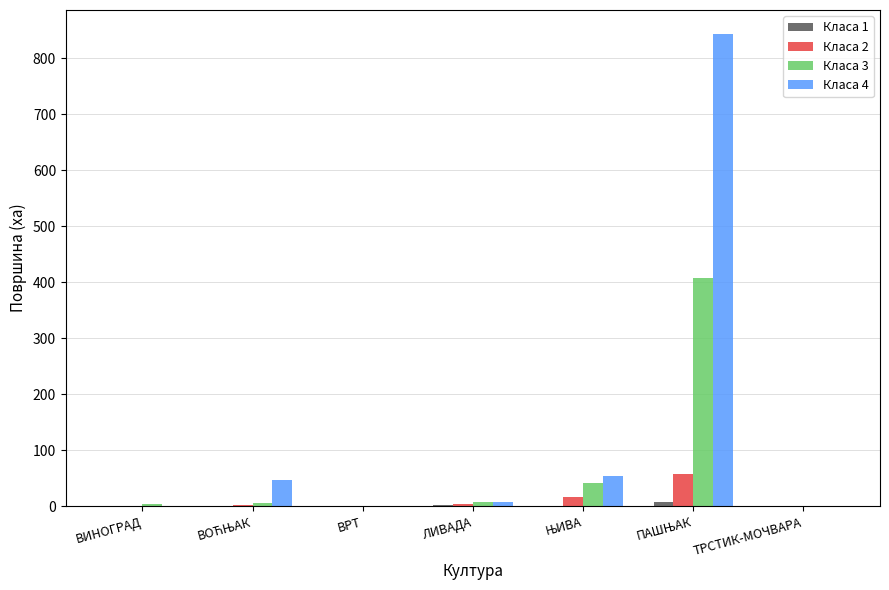

What is the maximum value for Класа 2?

57.2